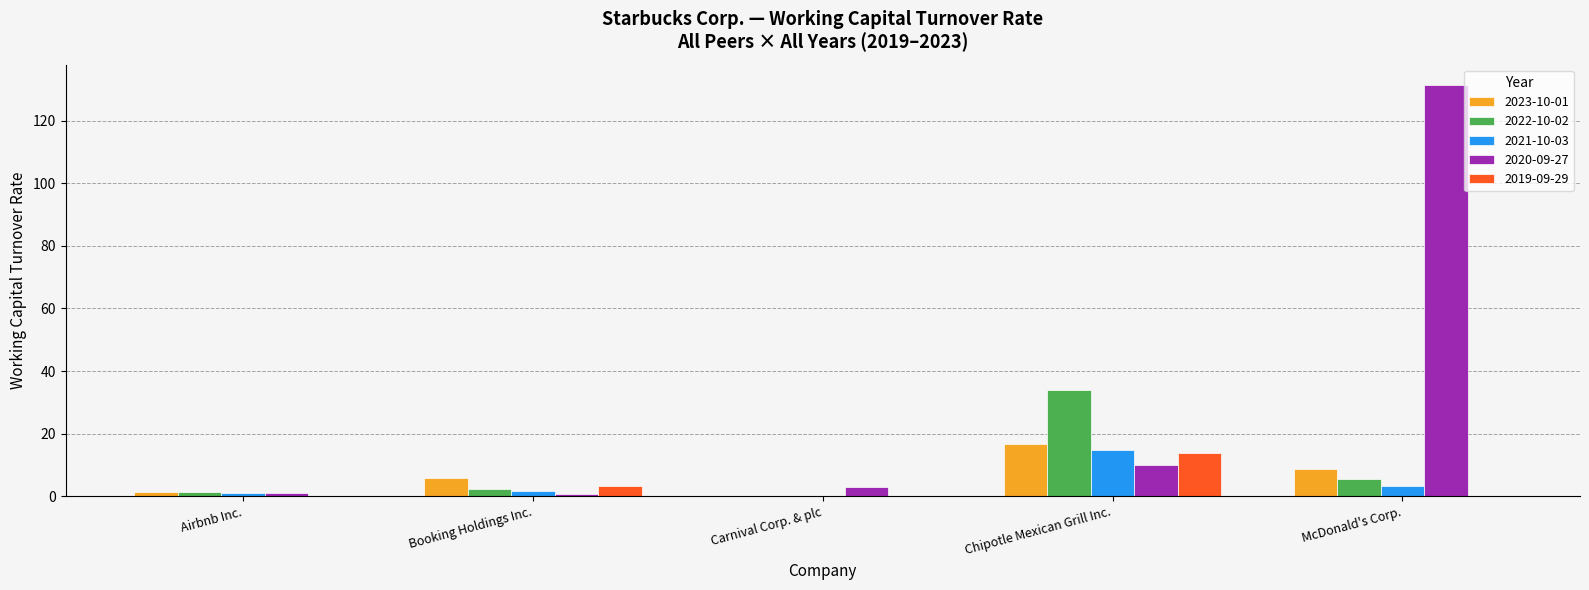

Which series has the largest total across all categories?

2020-09-27